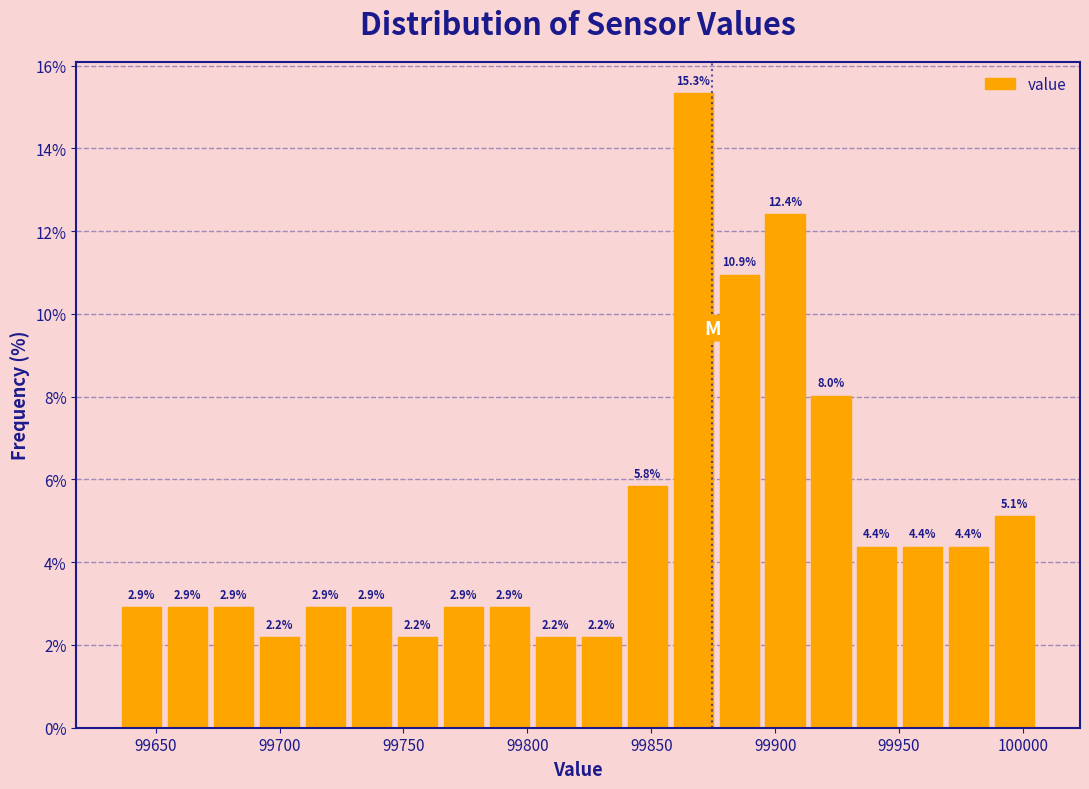

Read against the x-axis, roughly where is the centre of the tallest bar?

99865